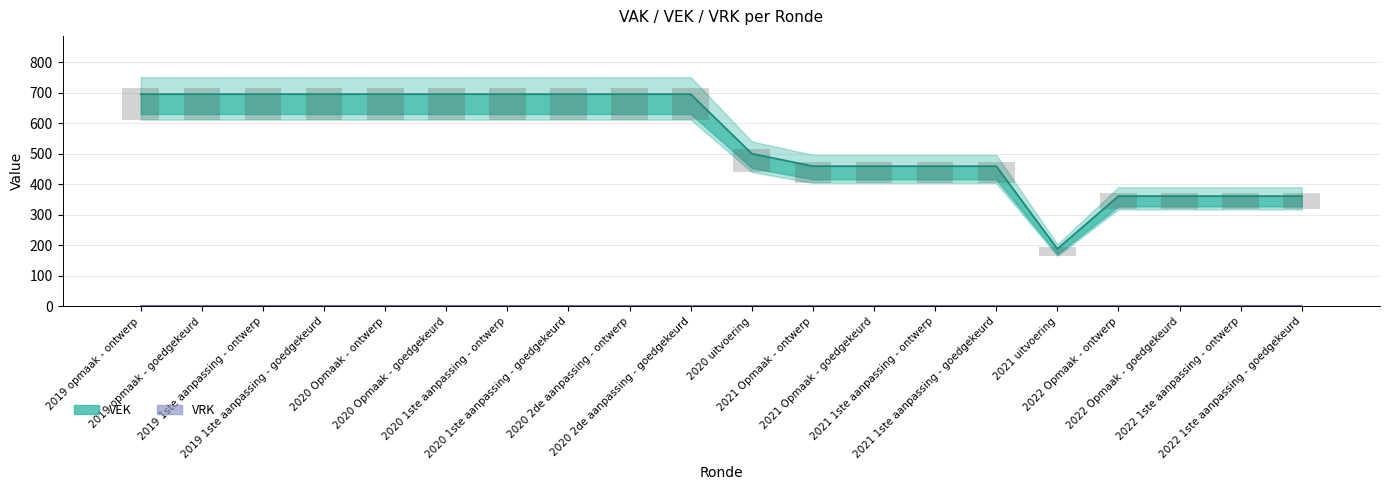

Read the value at 2020 Opmaak - ontwerp.

696